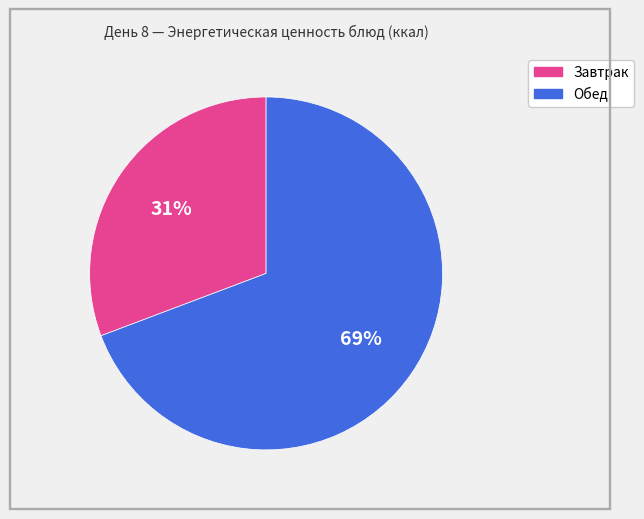

Is there any slice that represents more than half of the pie?

Yes